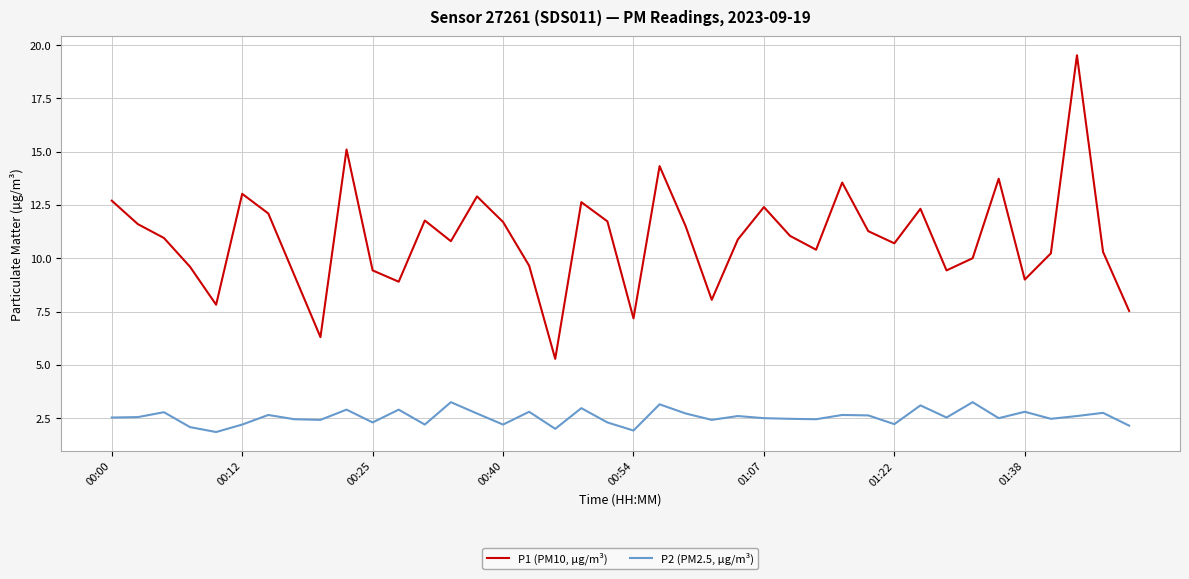

Which series has the largest total across all categories?

P1 (PM10, µg/m³)